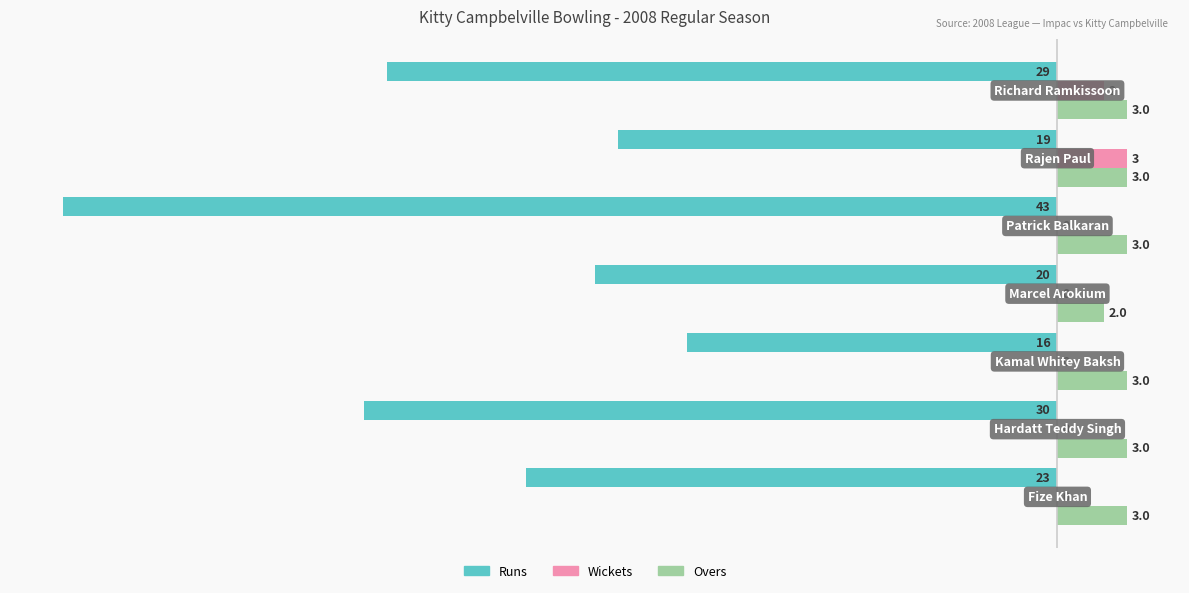

Which series has the largest range (max minus min)?

Runs